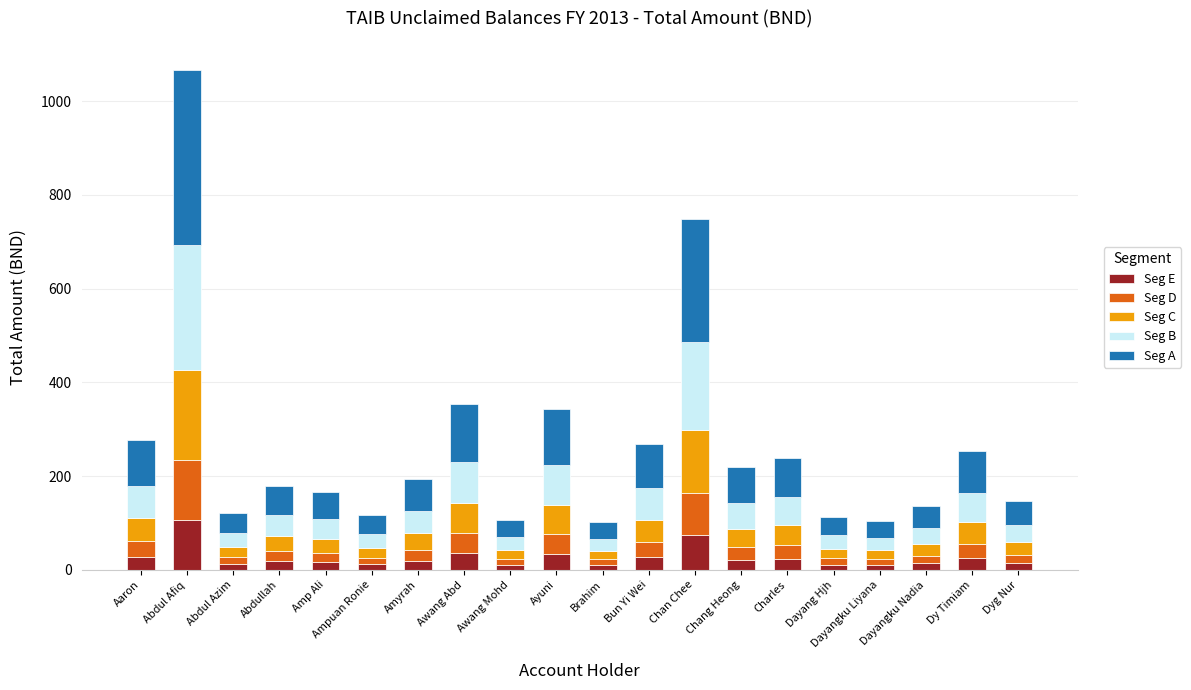

Which series changed the most between Dayangku Nadia and Dy Timiam?

Seg A